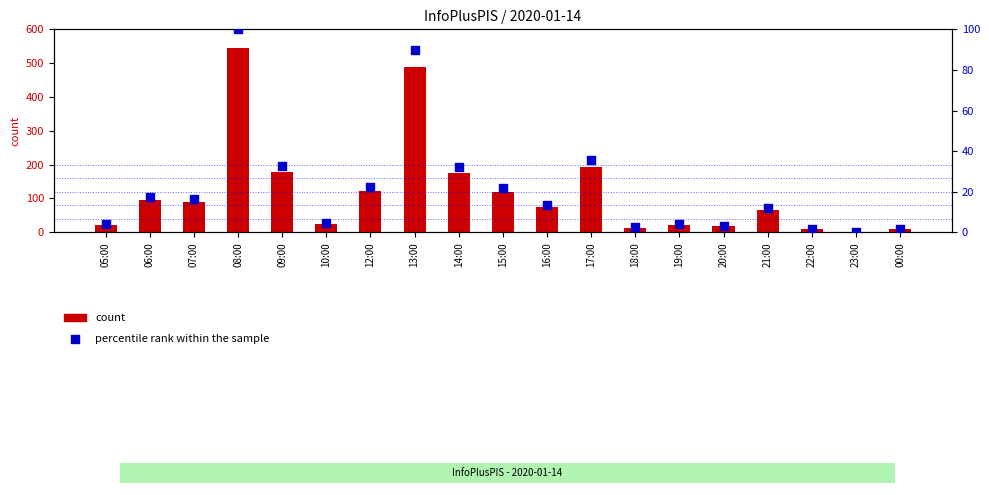

At which category is the sum across all series the highest?

08:00